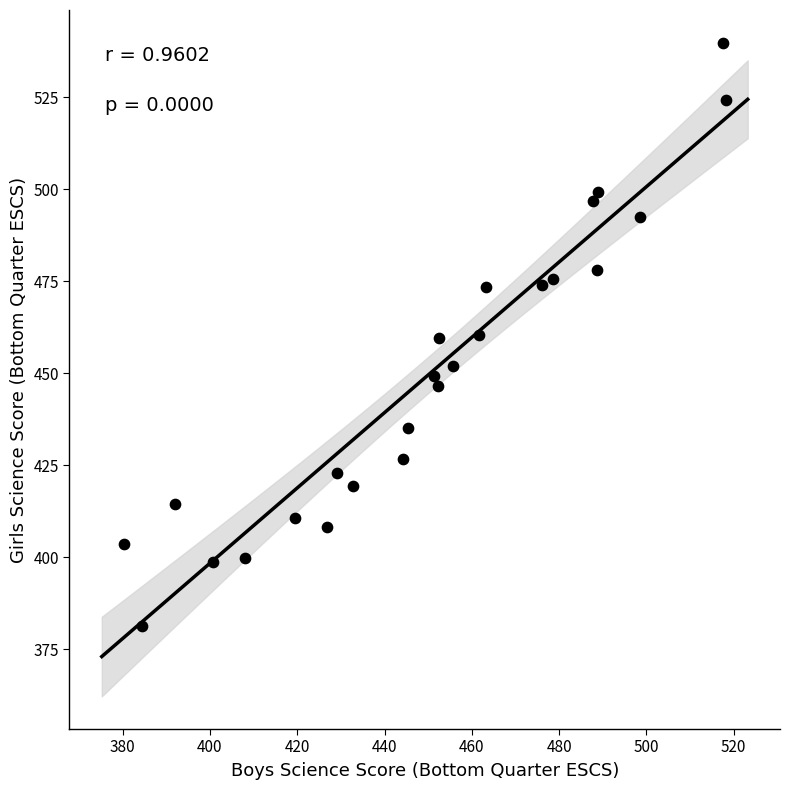

What is the range of X values (max minus min)?

138.0